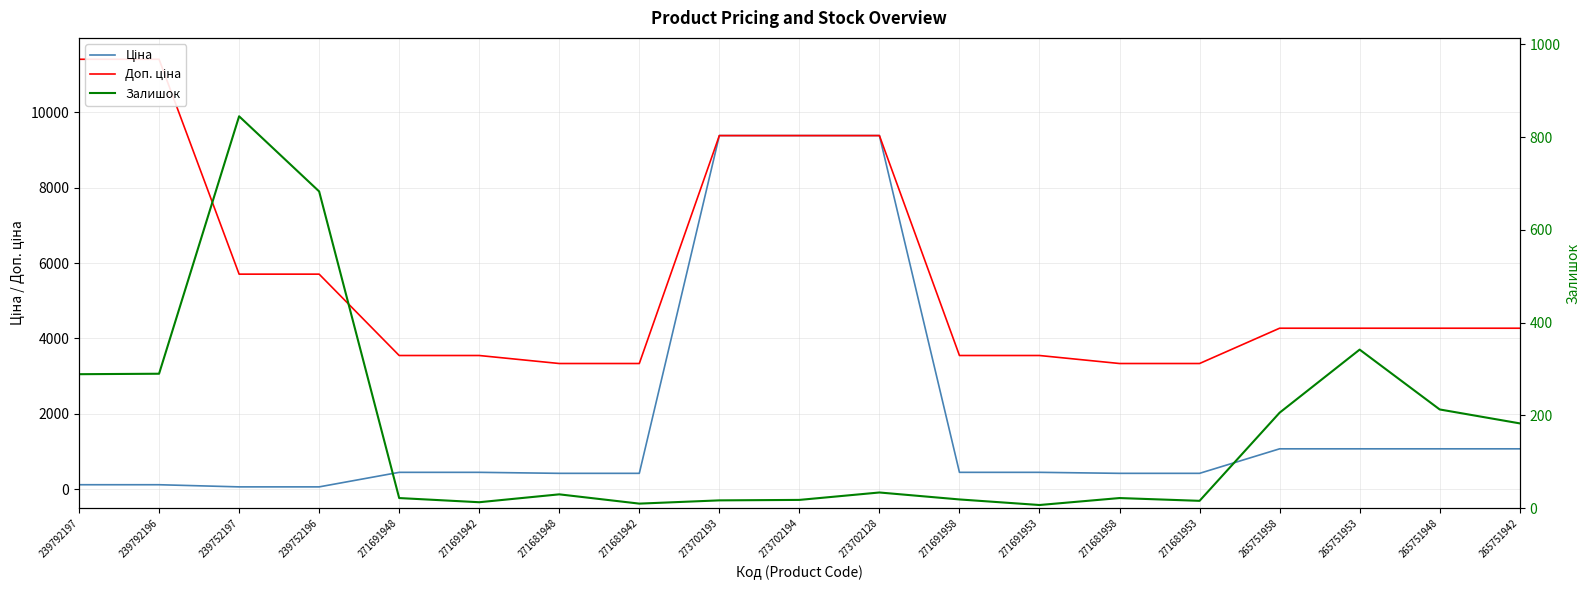

List the series in order of their peak value, lowest first.

Залишок, Ціна, Доп. ціна